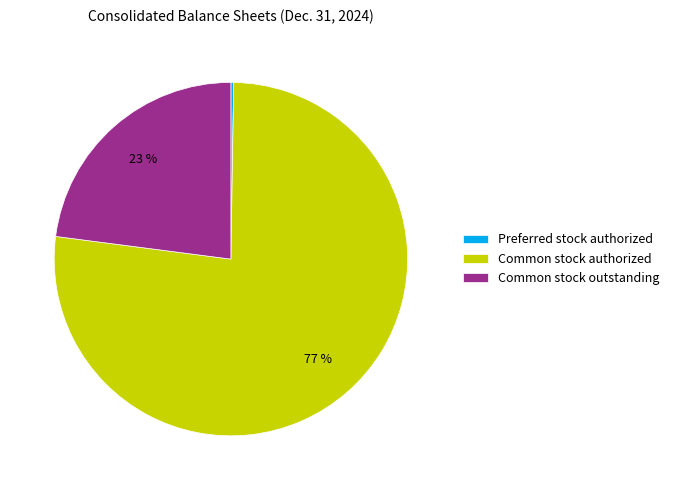

What is the majority slice?

Common stock authorized